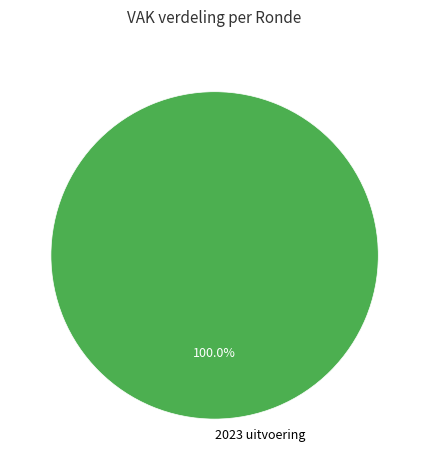

How many slices are in this pie chart?

1